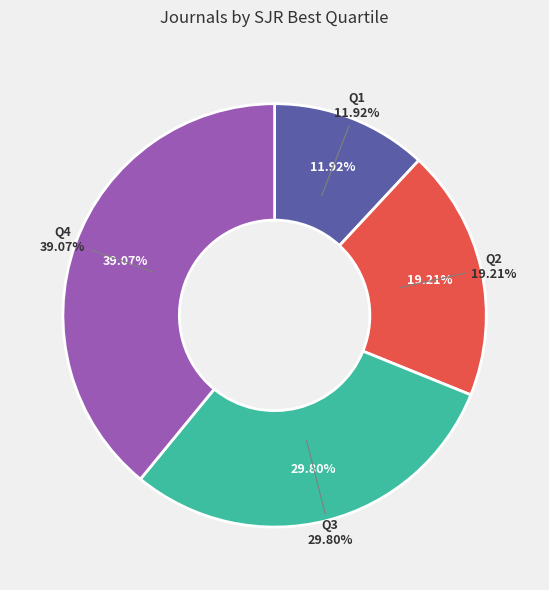

To the nearest percent, what is the combined percentage of Q3 and Q4?

69%